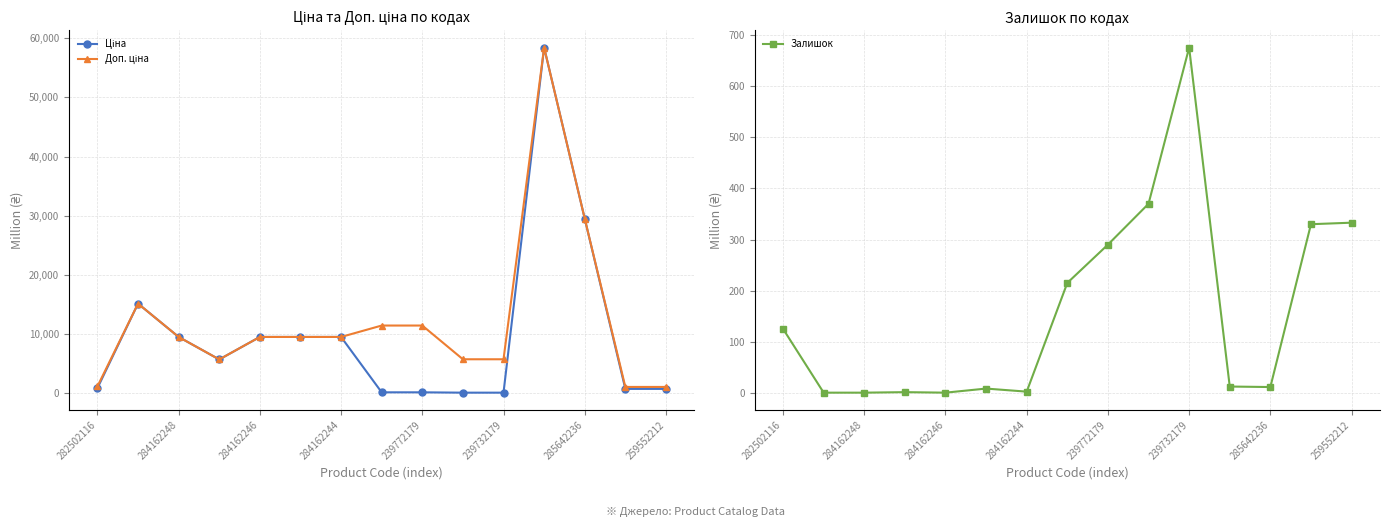

The value of Залишок at 239772179 is 118. True or false?

False